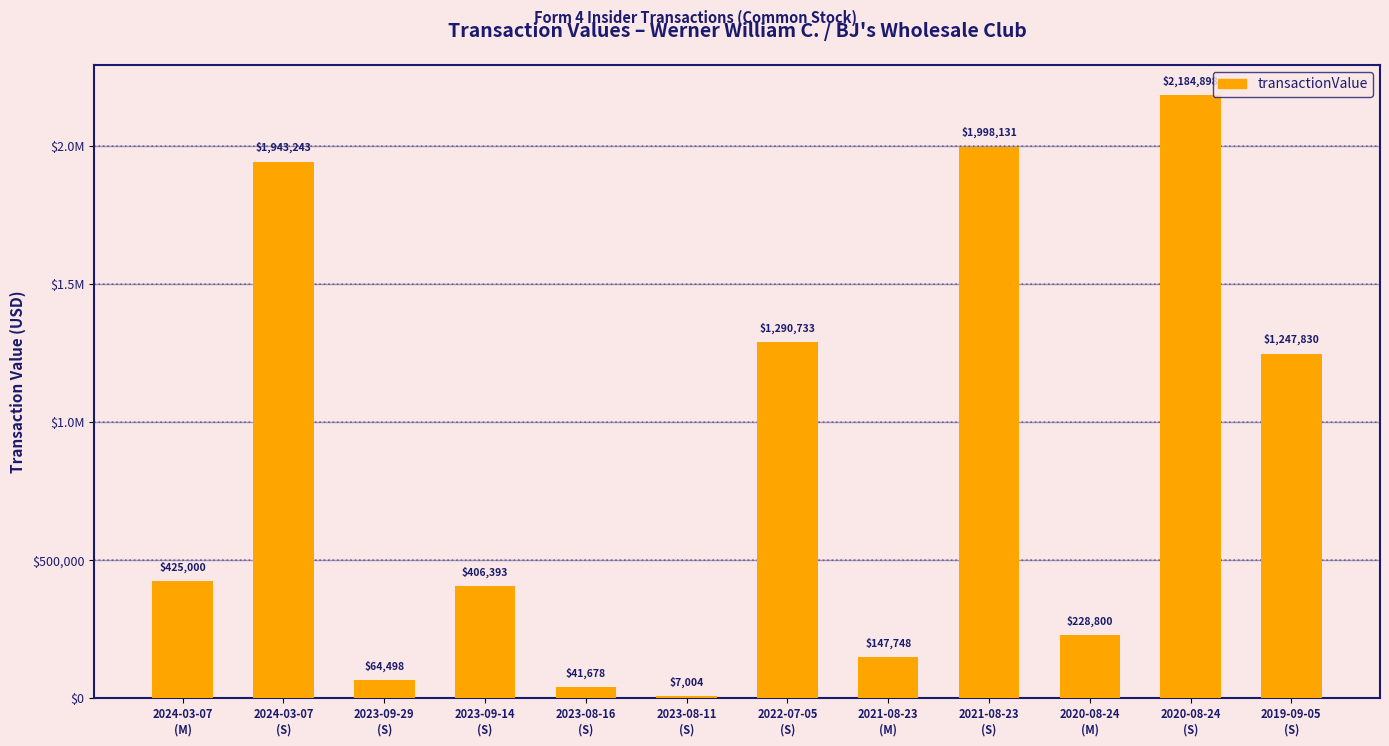

Are the bars horizontal?

No